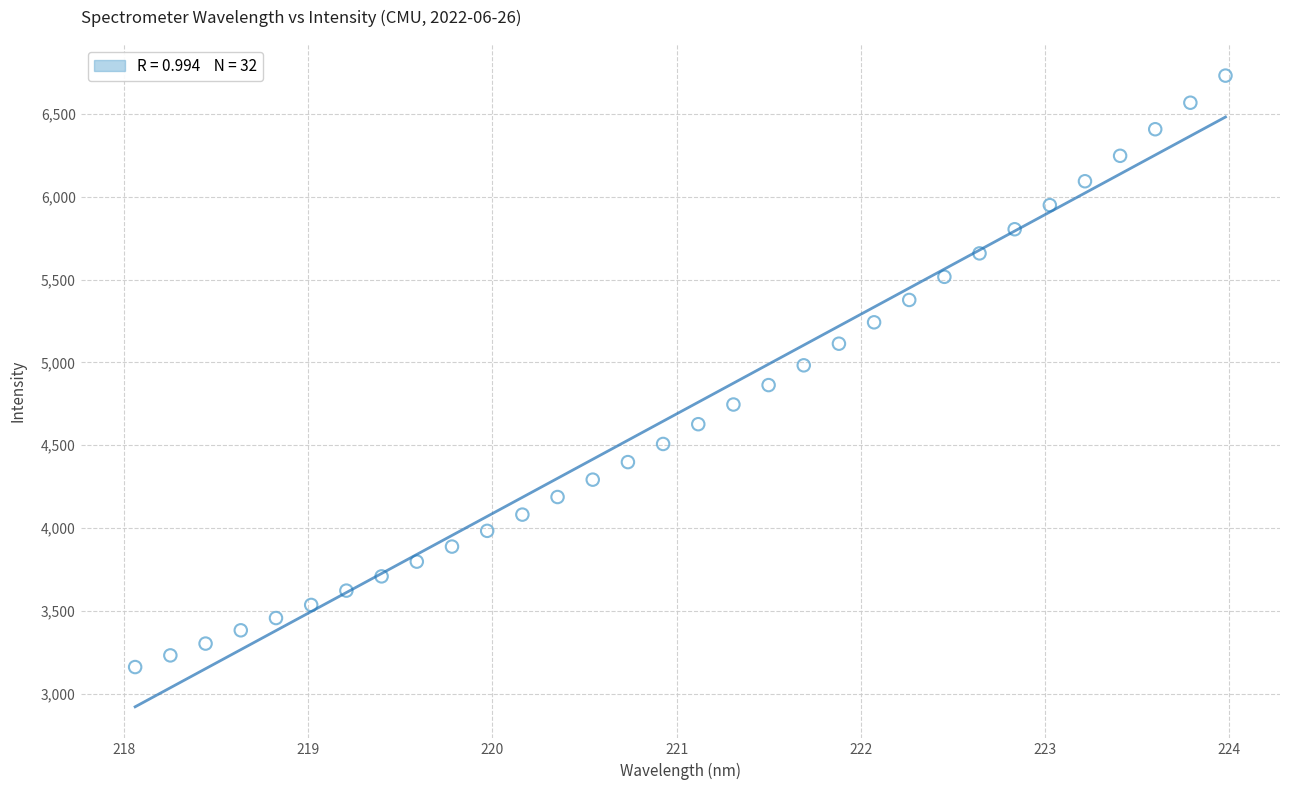

What is the range of Y values (max minus min)?

3572.0